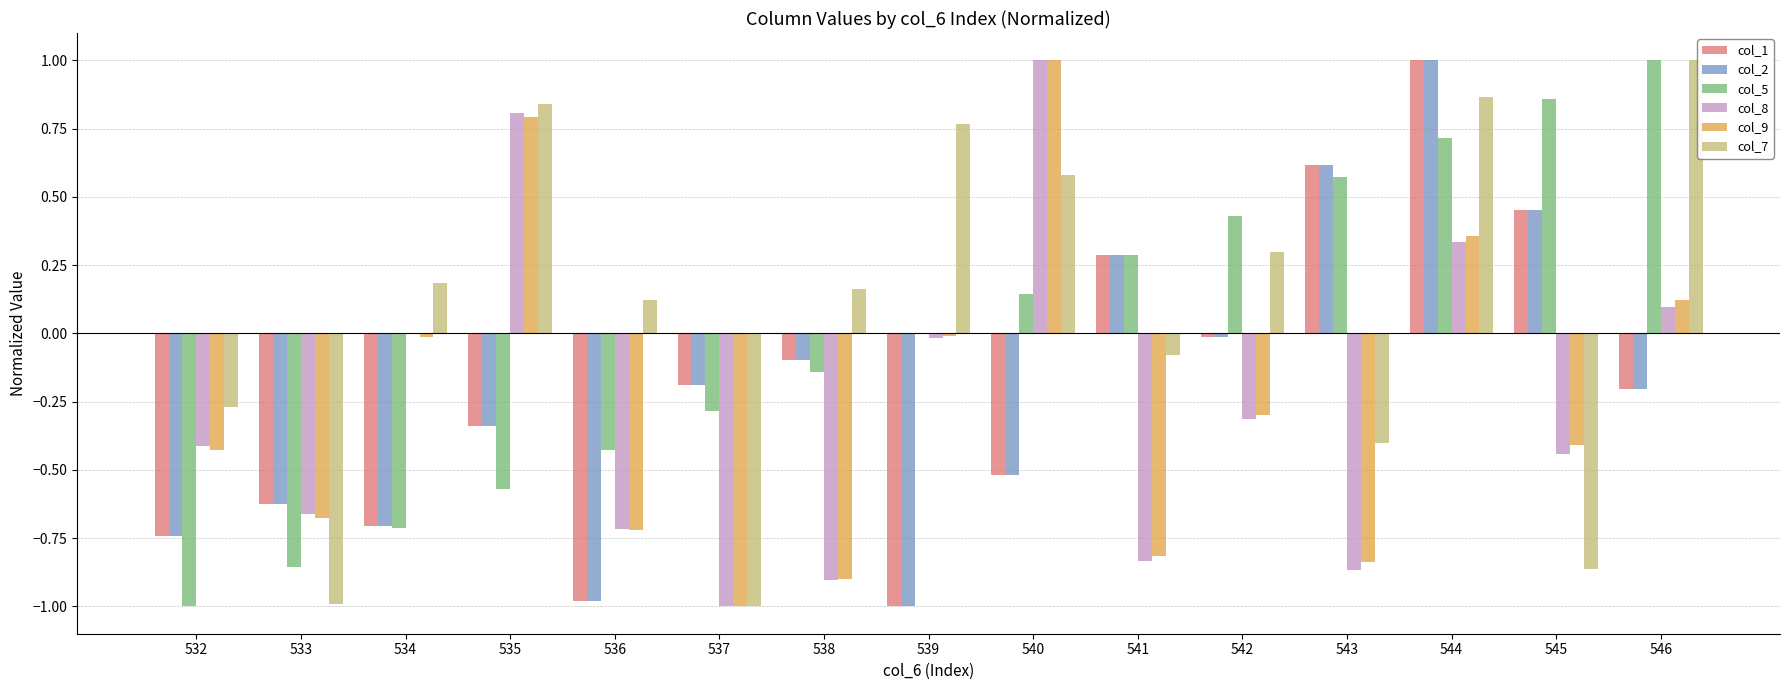

Between 540 and 541, which series saw the biggest shift?

col_8